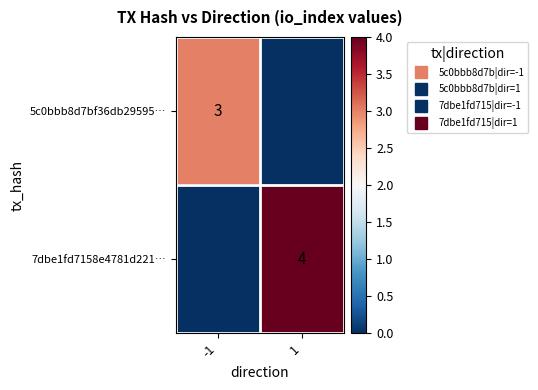

Between 1 and -1, which is larger?

-1